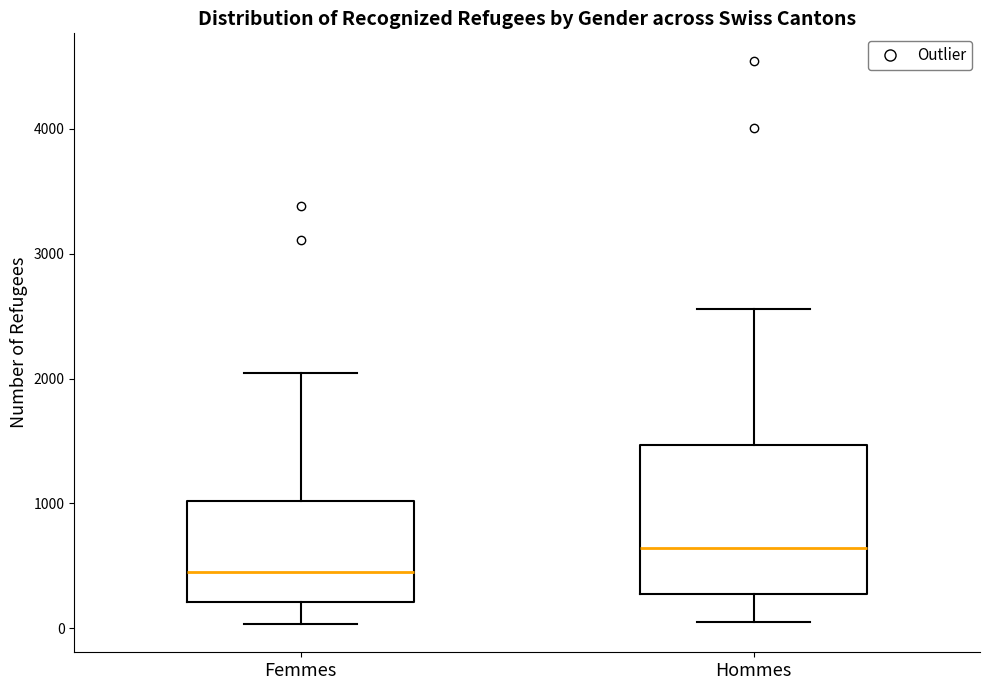

Where does the upper whisker of the box for Hommes end on the y-axis? The values are not printed on the chart, so give them approximately, as read against the axis.

2600